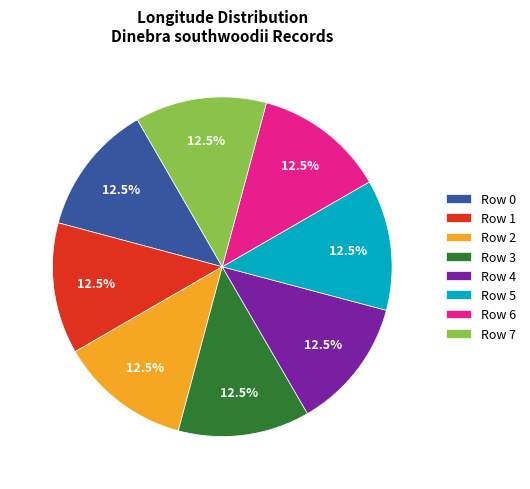

Does Row 3 represent more than half of the total?

No